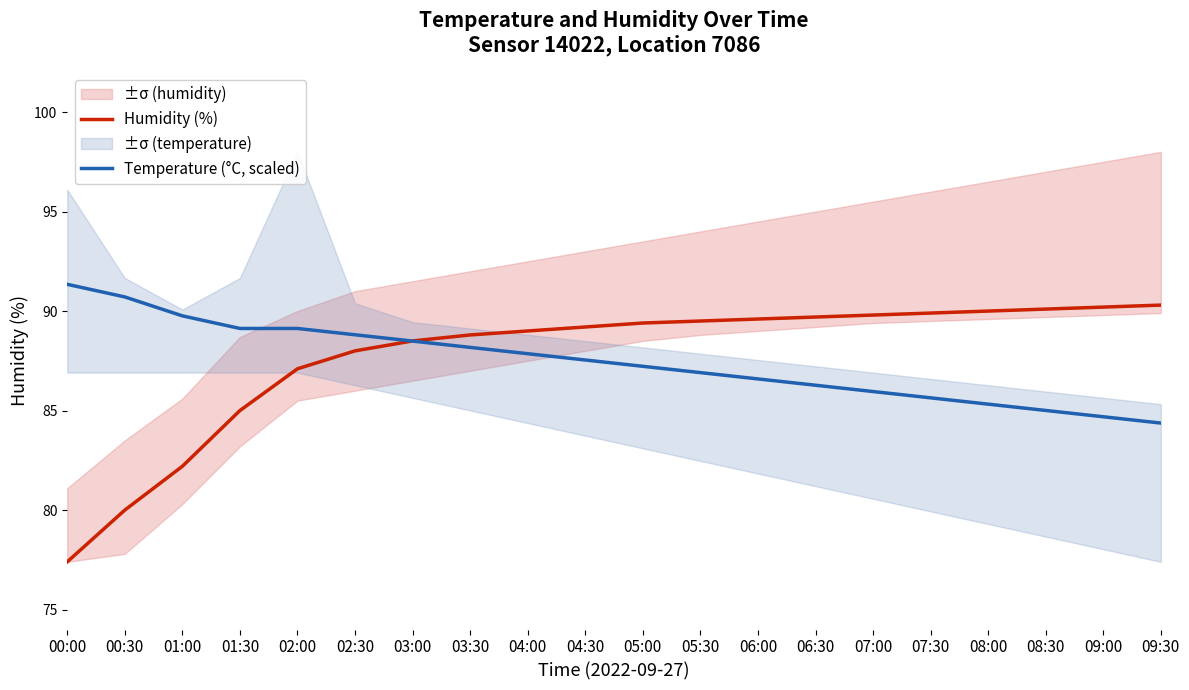

How many distinct data groups are displayed?

2